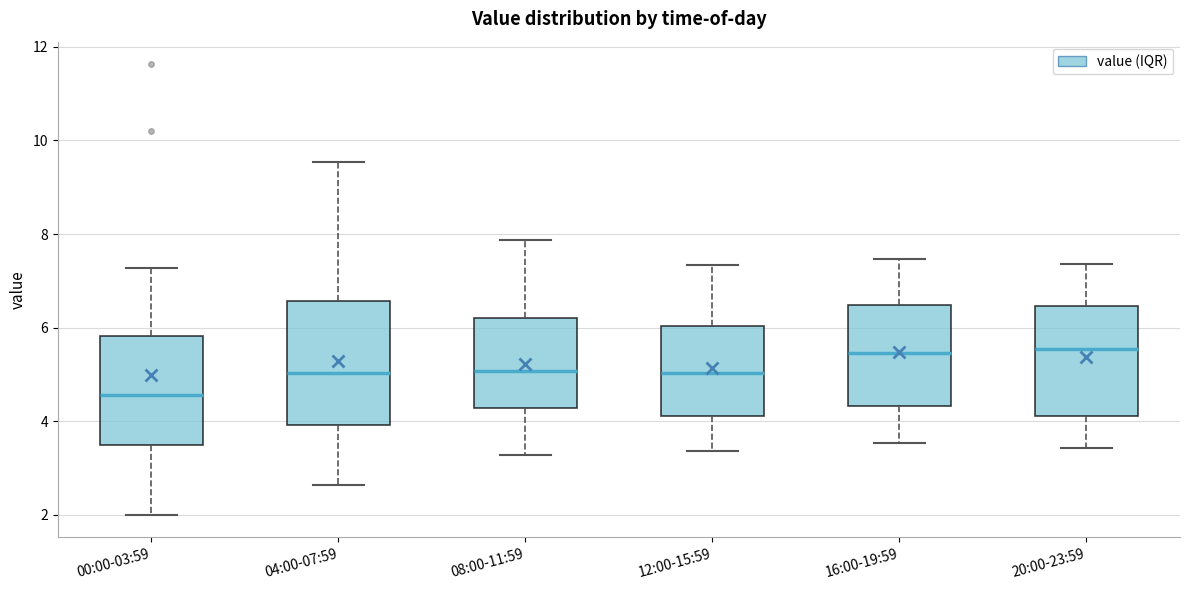

Reading left to right, transcribe this box plot: for each box, give where its median line is, the range the box spans, and where its two whiskers end, as read against the y-axis. The values are not printed on the chart, so give them approximately, as read against the axis.

00:00-03:59: median 4.6, box 3.4 to 5.8, whiskers 2.0 to 7.2
04:00-07:59: median 5.0, box 4.0 to 6.6, whiskers 2.6 to 9.6
08:00-11:59: median 5.0, box 4.2 to 6.2, whiskers 3.2 to 7.8
12:00-15:59: median 5.0, box 4.2 to 6.0, whiskers 3.4 to 7.4
16:00-19:59: median 5.4, box 4.4 to 6.4, whiskers 3.6 to 7.4
20:00-23:59: median 5.6, box 4.2 to 6.4, whiskers 3.4 to 7.4